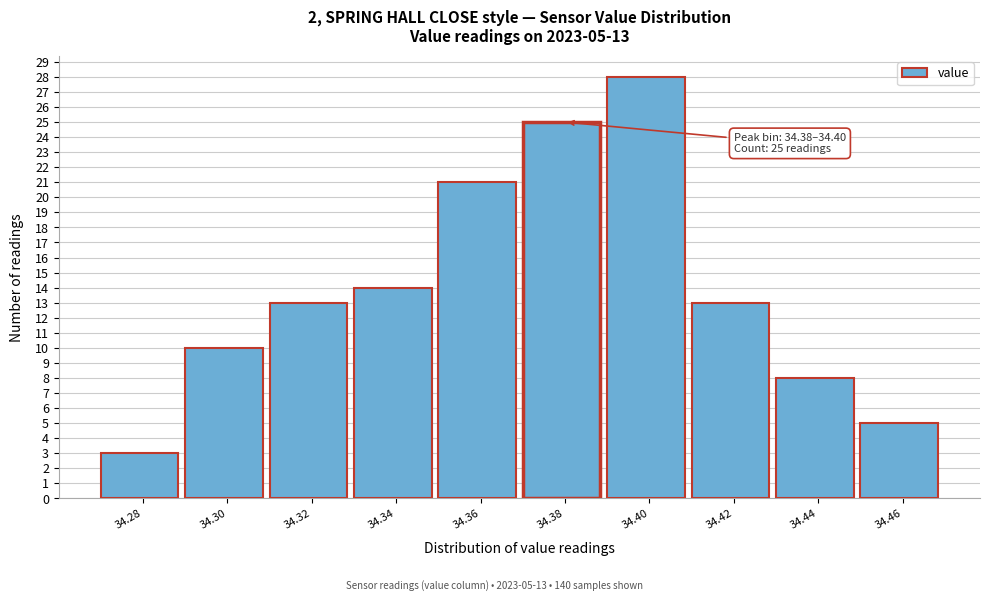

Reading right to left, list all the values displayed in this chart.

5	8	13	28	25	21	14	13	10	3